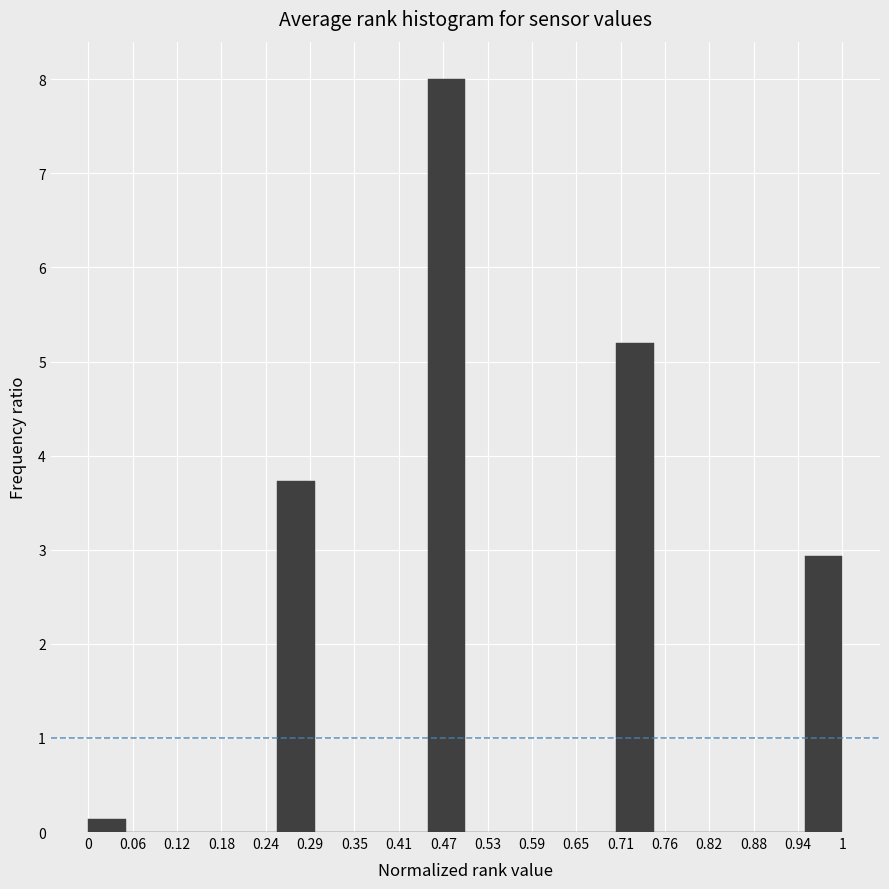

Reading left to right, transcribe this chart: for each bar, give the range it covers on the x-axis and its height. The values are not printed on the chart, so give them approximately, as read against the axis.

0.00 to 0.05: 0.1
0.05 to 0.10: 0
0.10 to 0.15: 0
0.15 to 0.20: 0
0.20 to 0.25: 0
0.25 to 0.30: 3.7
0.30 to 0.35: 0
0.35 to 0.40: 0
0.40 to 0.45: 0
0.45 to 0.50: 8.0
0.50 to 0.55: 0
0.55 to 0.60: 0
0.60 to 0.65: 0
0.65 to 0.70: 0
0.70 to 0.75: 5.2
0.75 to 0.80: 0
0.80 to 0.85: 0
0.85 to 0.90: 0
0.90 to 0.95: 0
0.95 to 1.00: 2.9